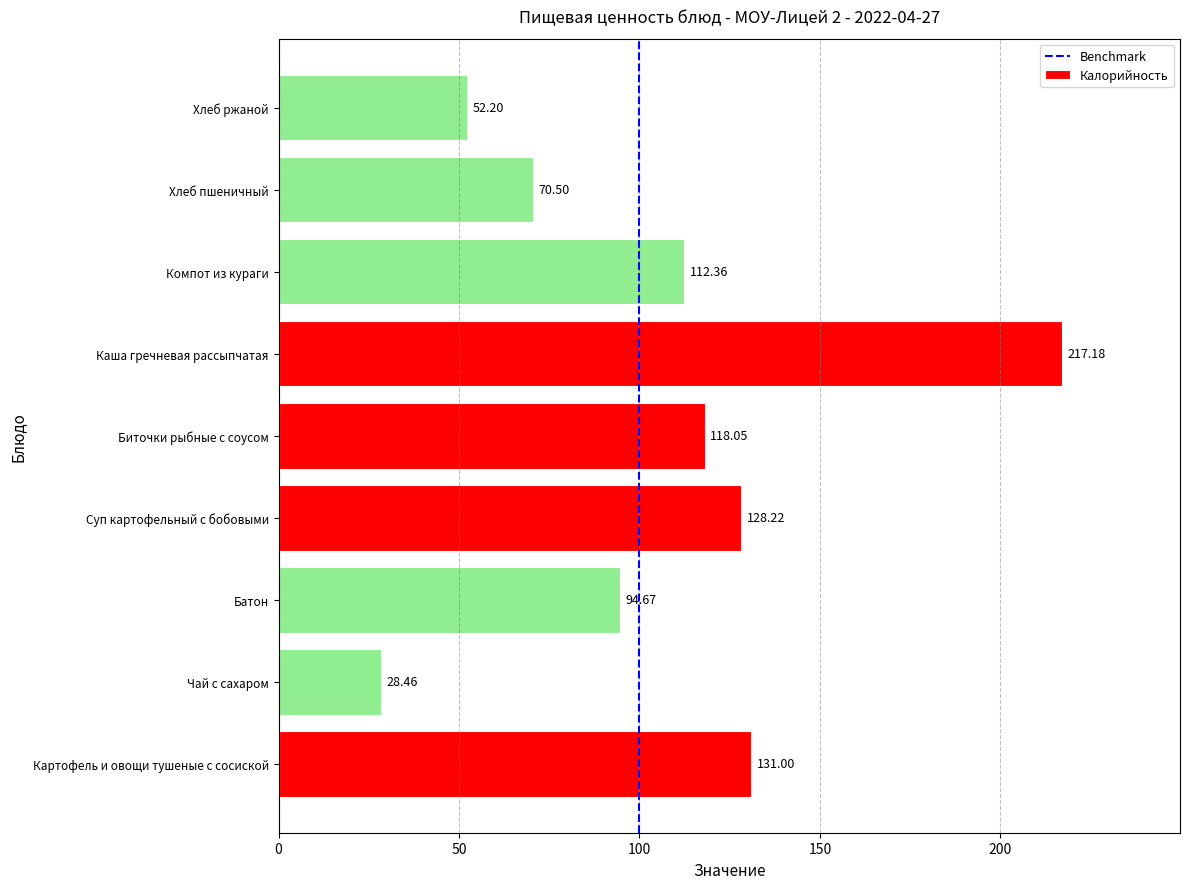

At which category does the chart reach its peak across all series?

Каша гречневая рассыпчатая